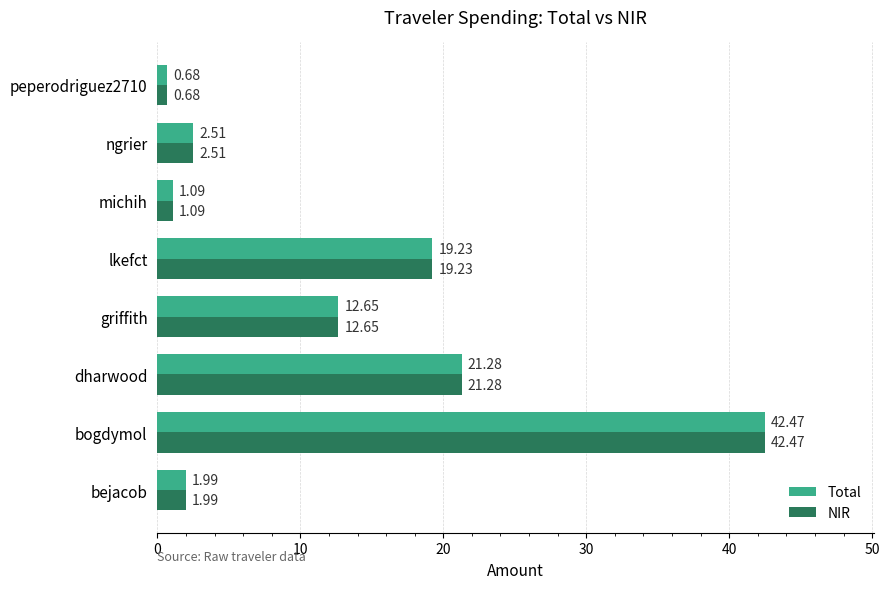

At which label does Total reach its peak?

bogdymol